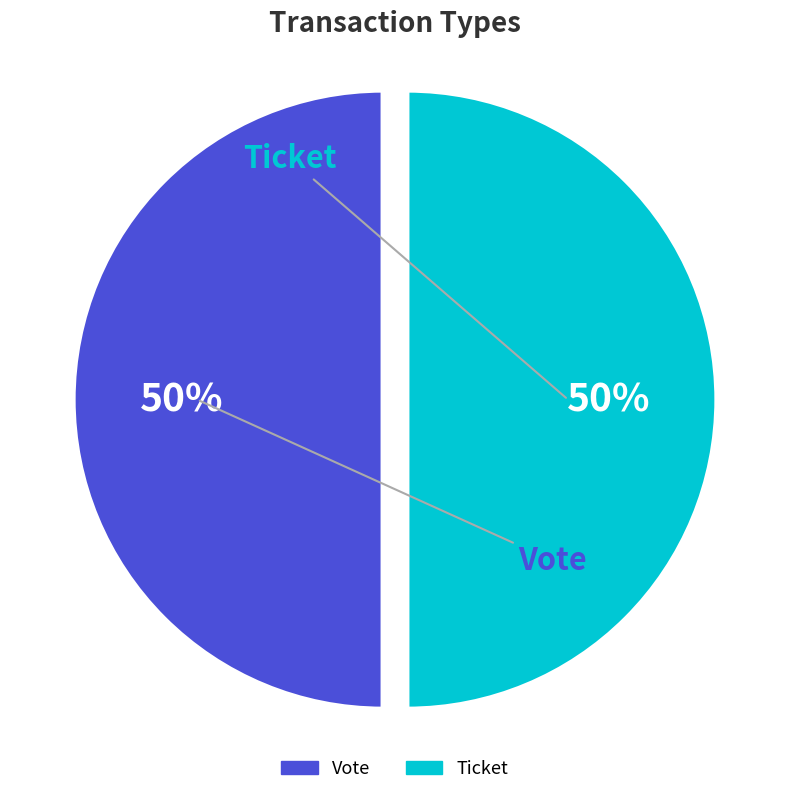

To the nearest percent, what is the difference between the Vote and Ticket slice percentages?

0%